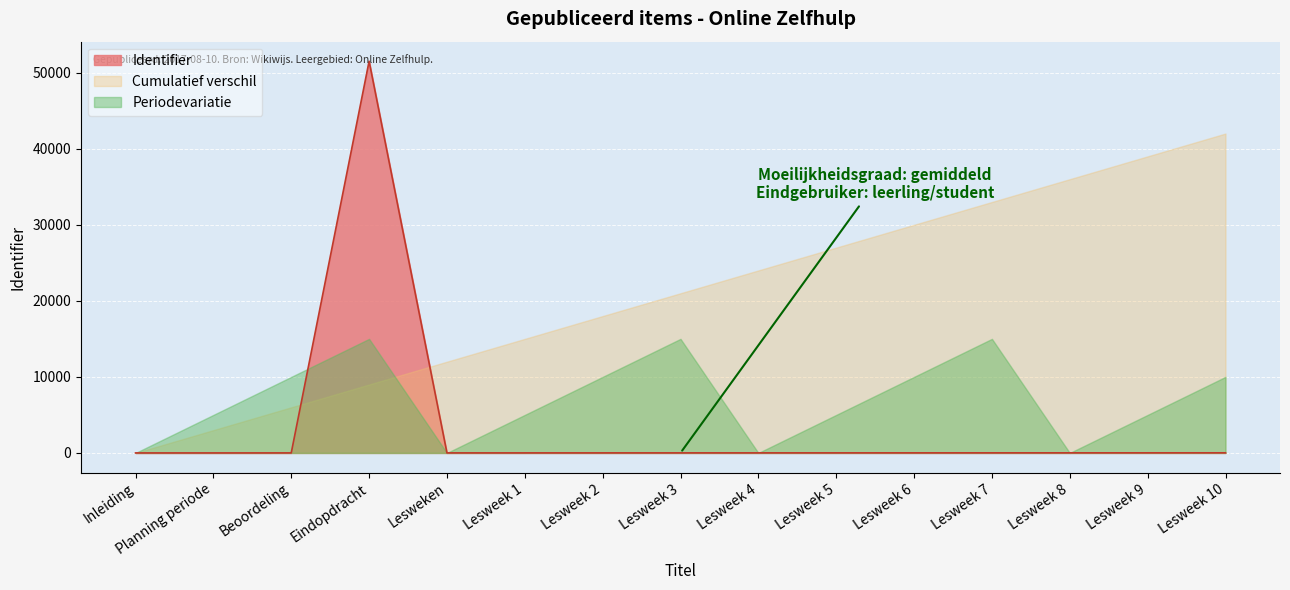

What is the maximum value shown in the chart?

51505